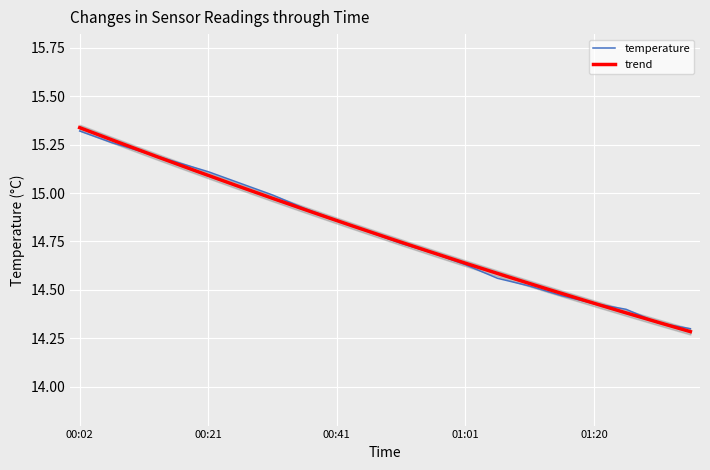

Is it true that the value at 18 is 14.3?

True